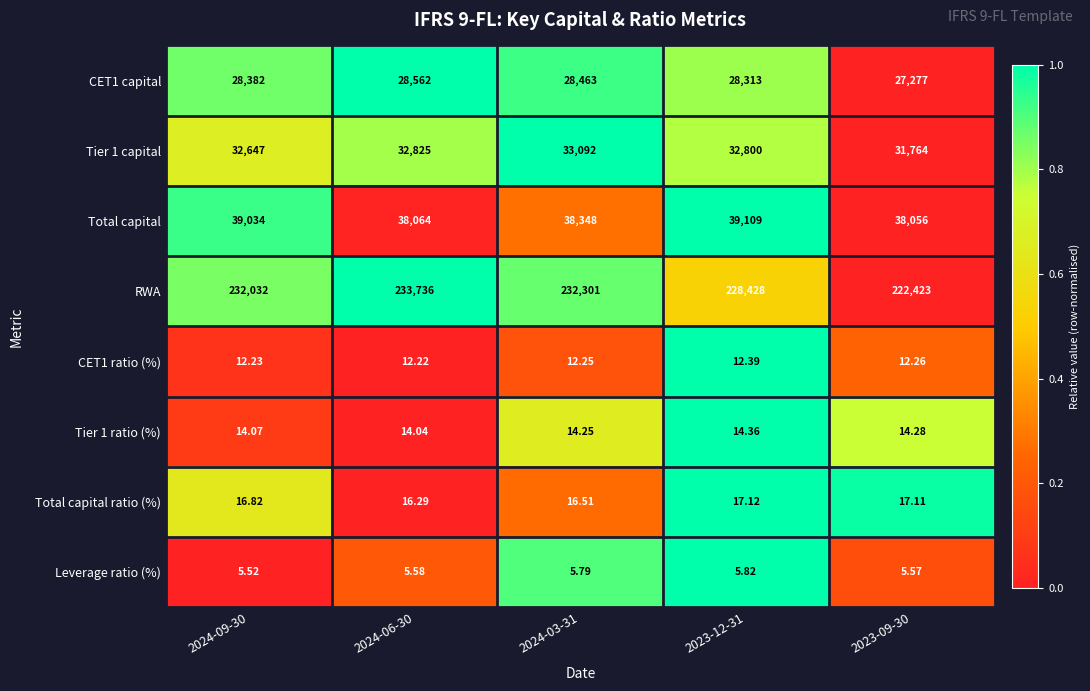

Which series has the largest total across all categories?

RWA